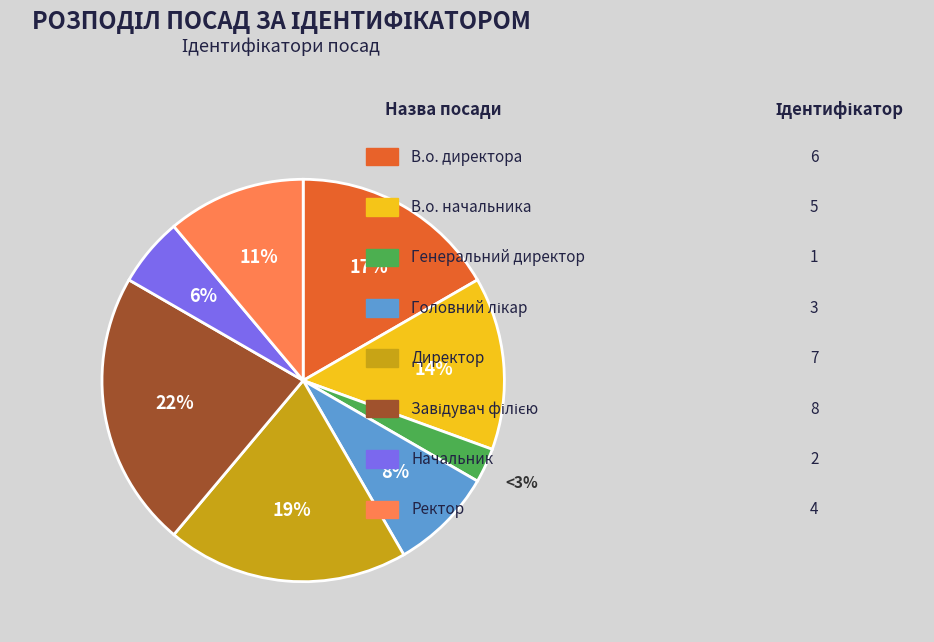

To the nearest percent, what is the average slice percentage?

12%